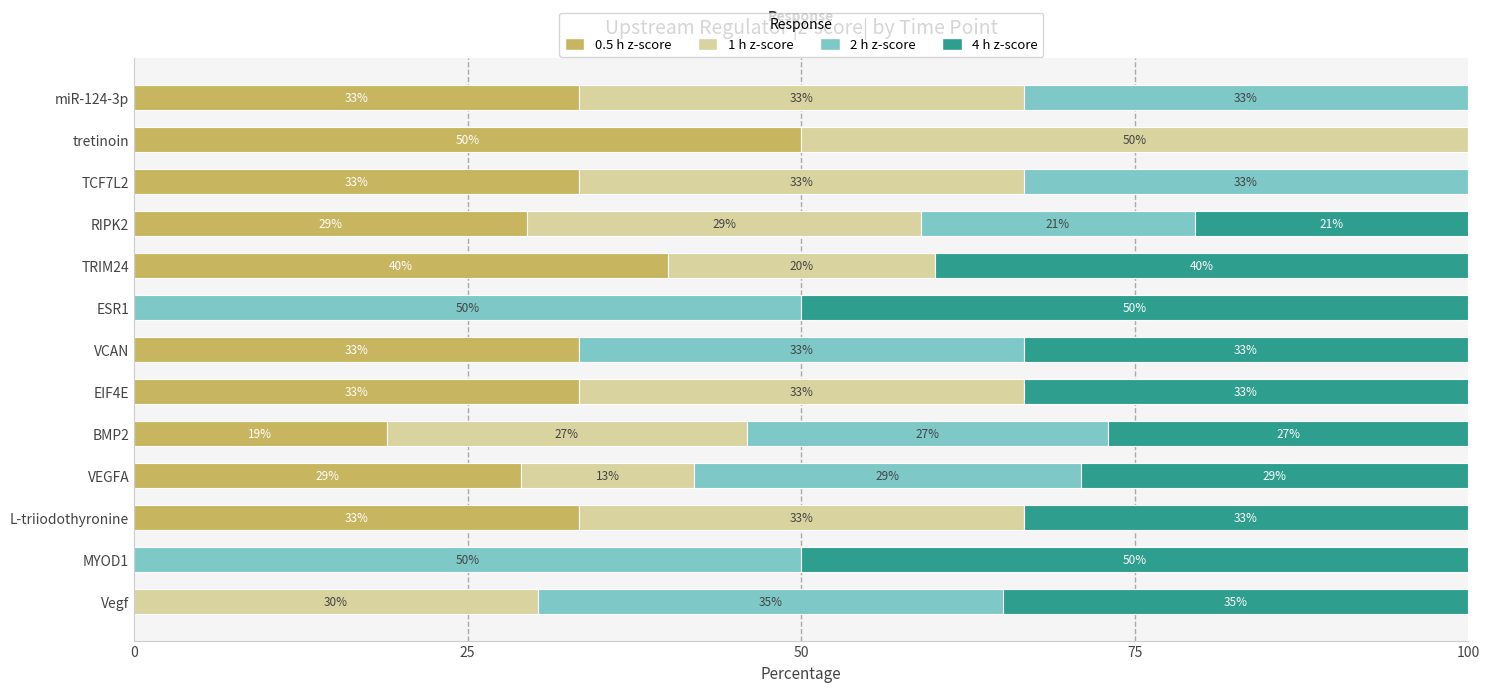

What is the total value across all series at TRIM24?

100.0